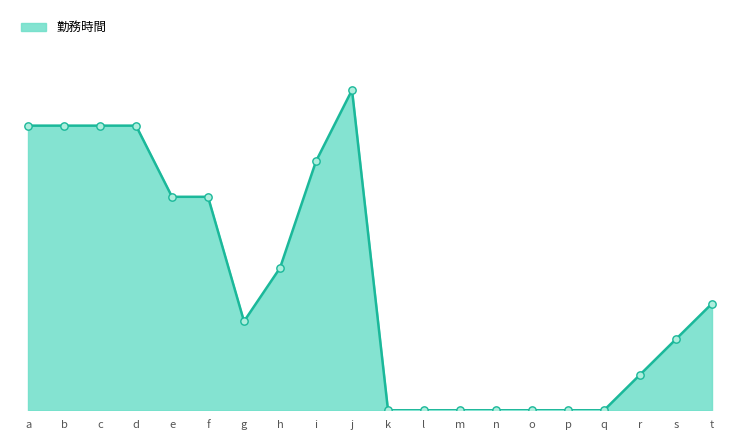

Between b and o, which is larger?

b